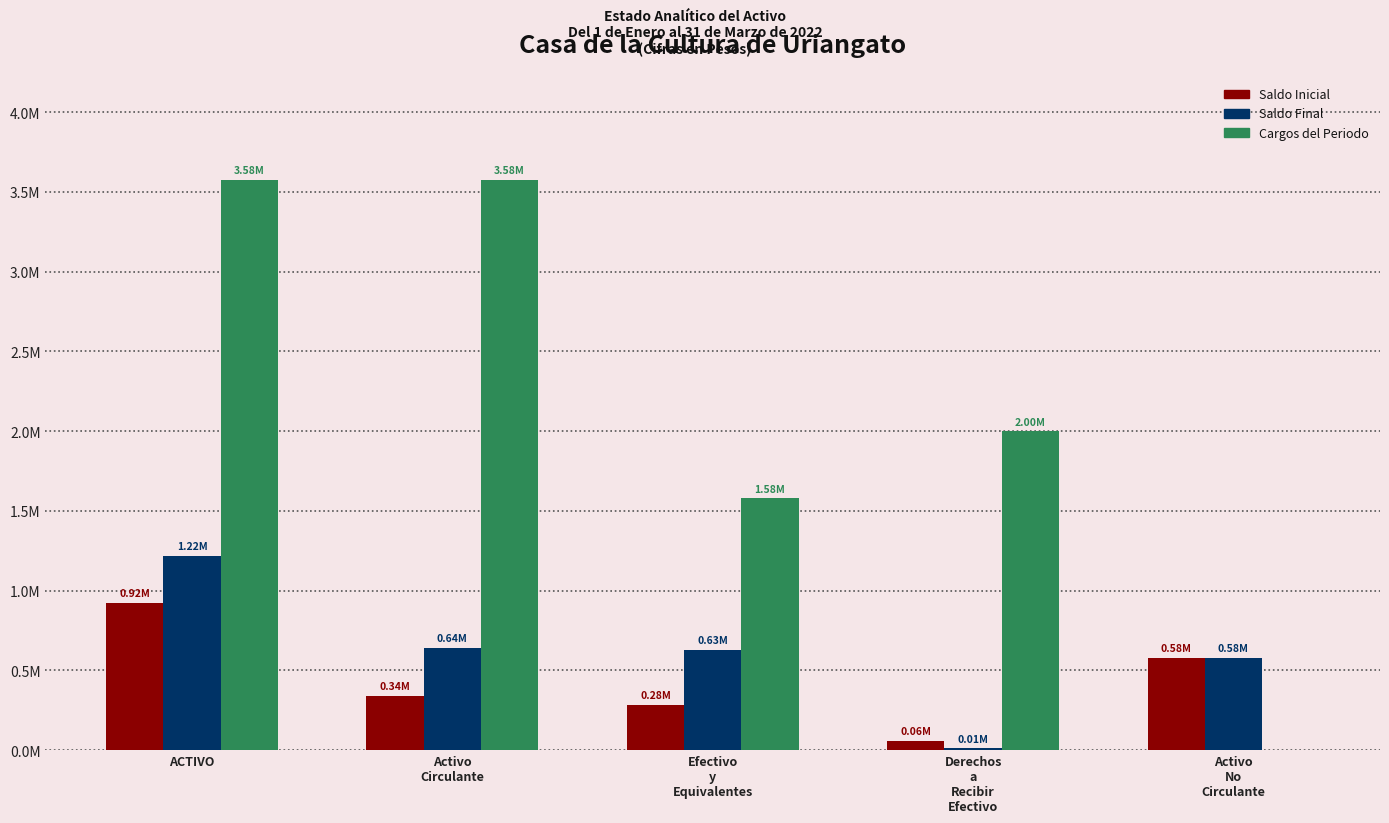

Where does the Saldo Final series first go above 628496?

ACTIVO